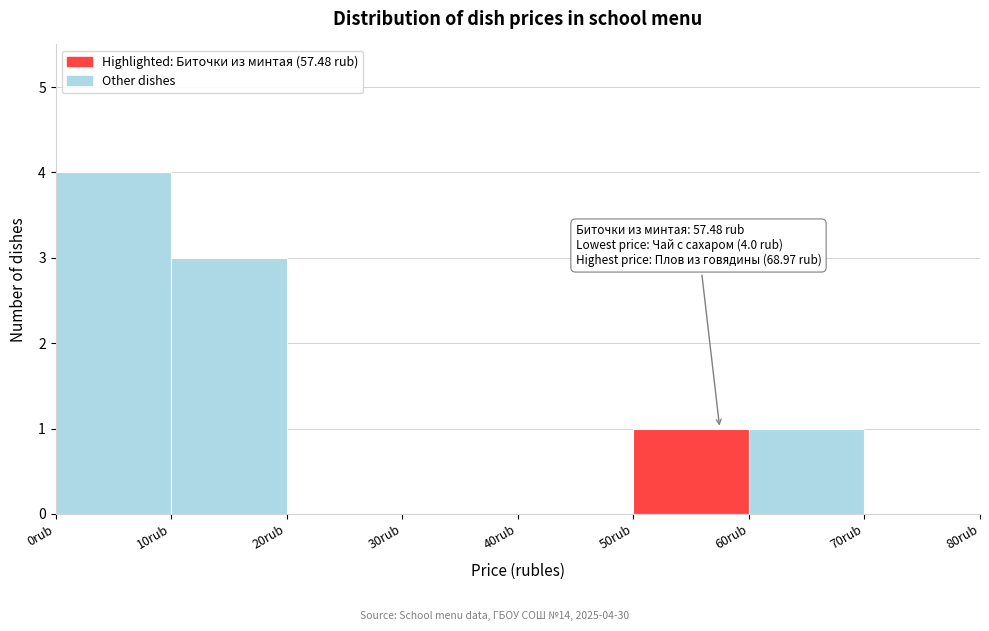

Which range on the x-axis has the tallest bar?

0 to 10